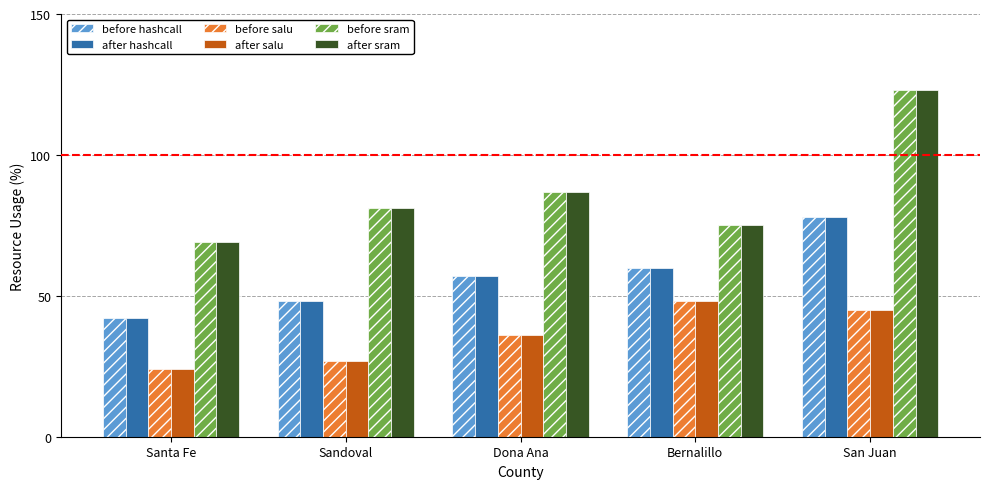

What is the spread (max minus min) of values at Santa Fe?

45.0